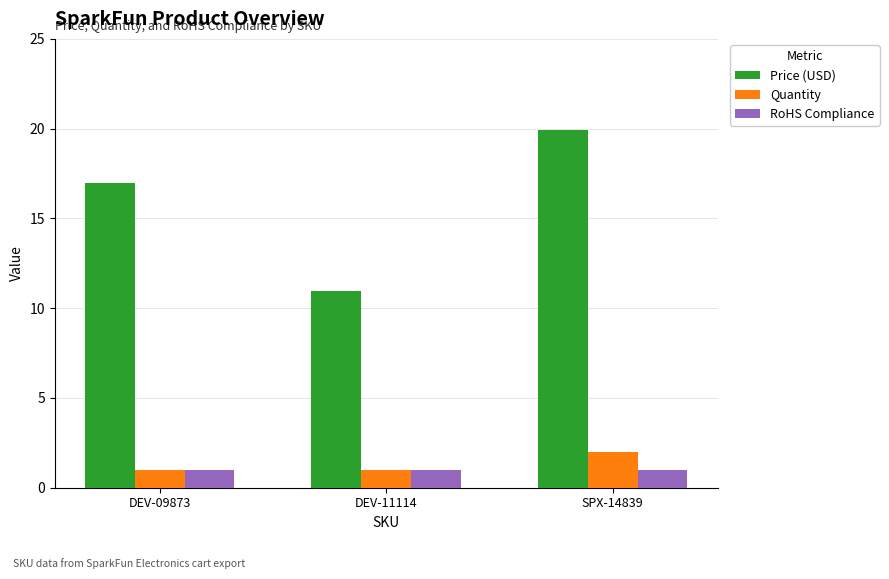

At SPX-14839, list the series in order from largest to smallest.

Price (USD), Quantity, RoHS Compliance